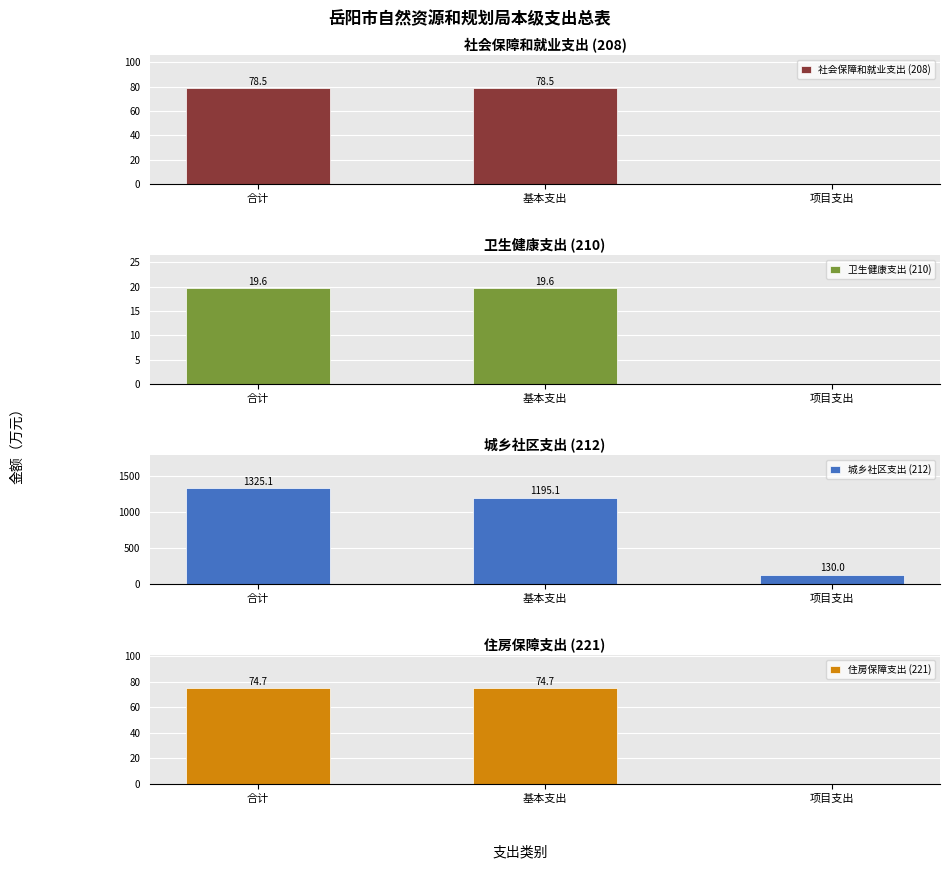

How many values in 社会保障和就业支出 (208) are above zero?

2